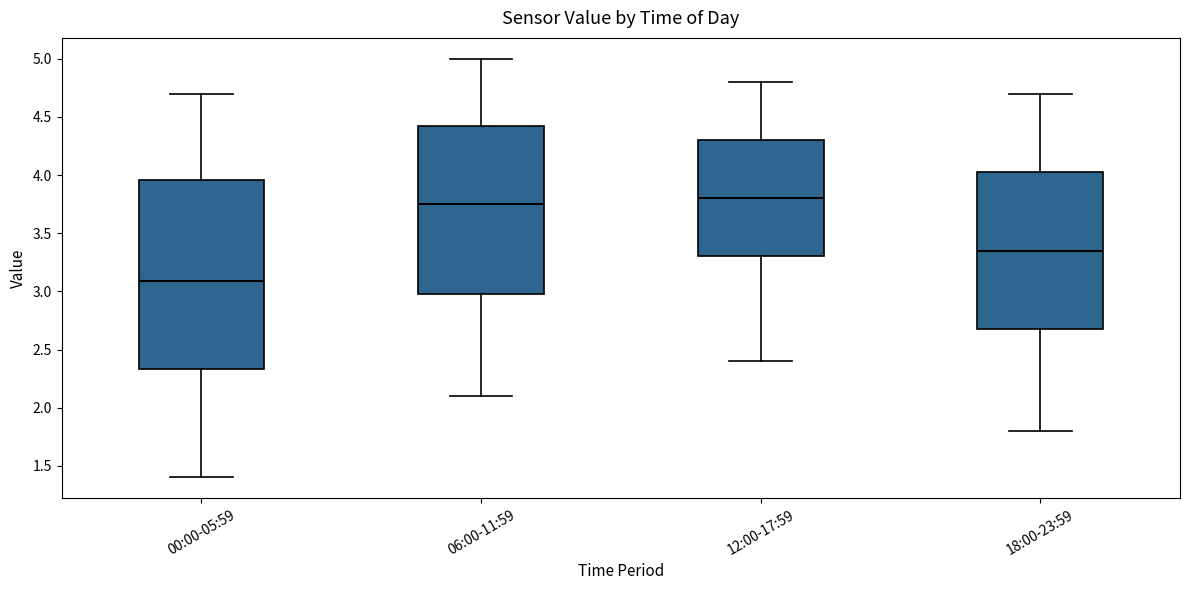

Reading left to right, transcribe this box plot: for each box, give where its median line is, the range the box spans, and where its two whiskers end, as read against the y-axis. The values are not printed on the chart, so give them approximately, as read against the axis.

00:00-05:59: median 3.10, box 2.35 to 3.95, whiskers 1.40 to 4.70
06:00-11:59: median 3.75, box 3.00 to 4.45, whiskers 2.10 to 5.00
12:00-17:59: median 3.80, box 3.30 to 4.30, whiskers 2.40 to 4.80
18:00-23:59: median 3.35, box 2.70 to 4.05, whiskers 1.80 to 4.70